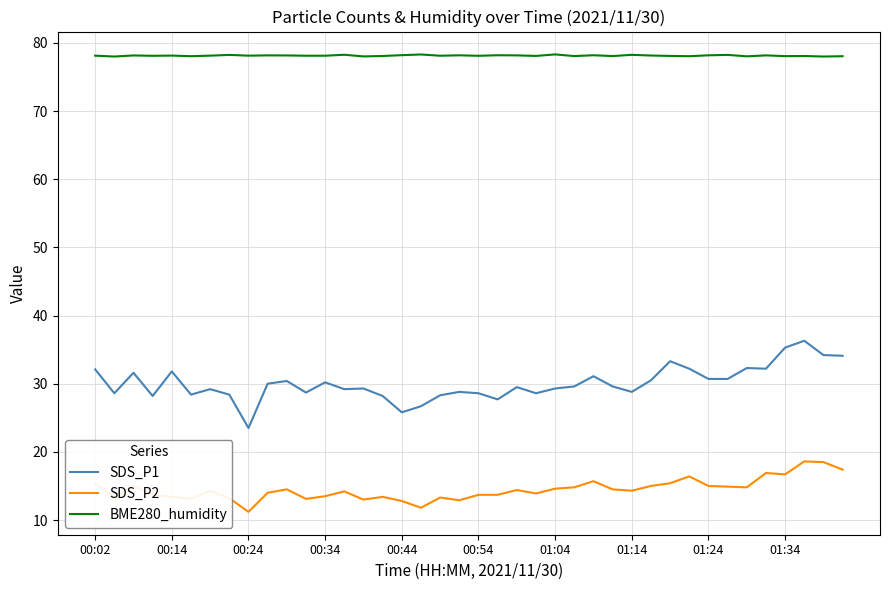

Which series has the widest spread of values?

SDS_P1